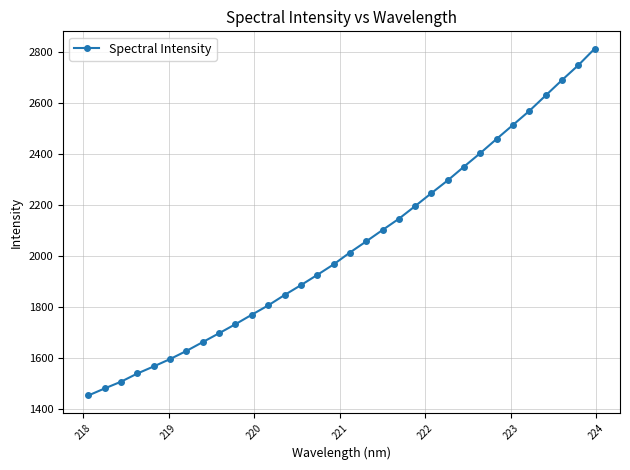

What is the difference between the maximum and second lowest values?

1332.6